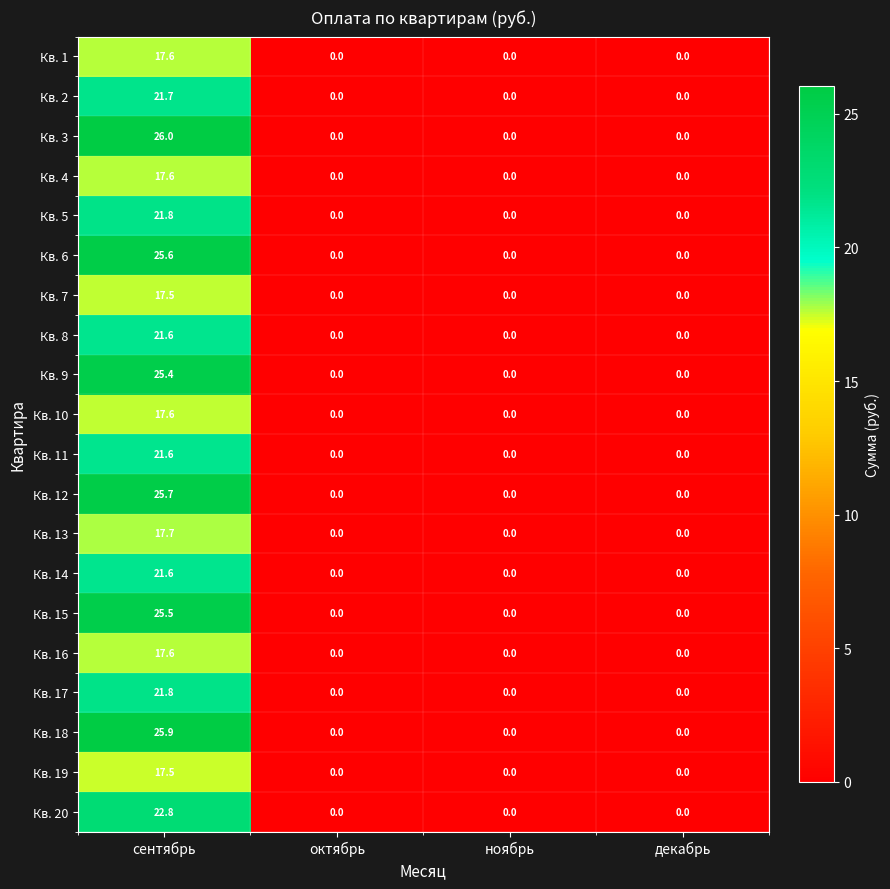

Which series has the largest range (max minus min)?

Кв. 3